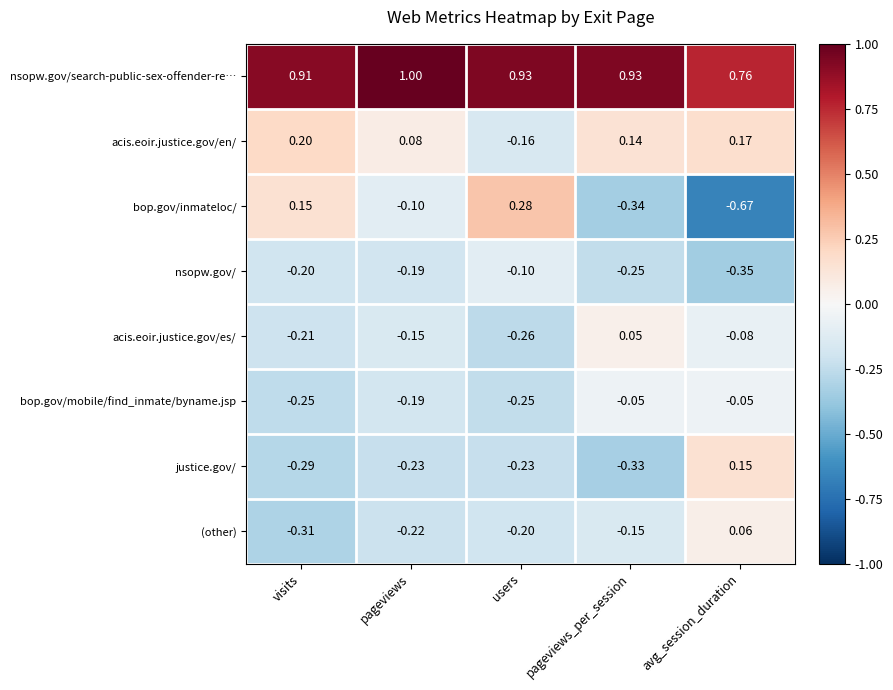

Between pageviews and pageviews_per_session, which series saw the biggest shift?

bop.gov/inmateloc/